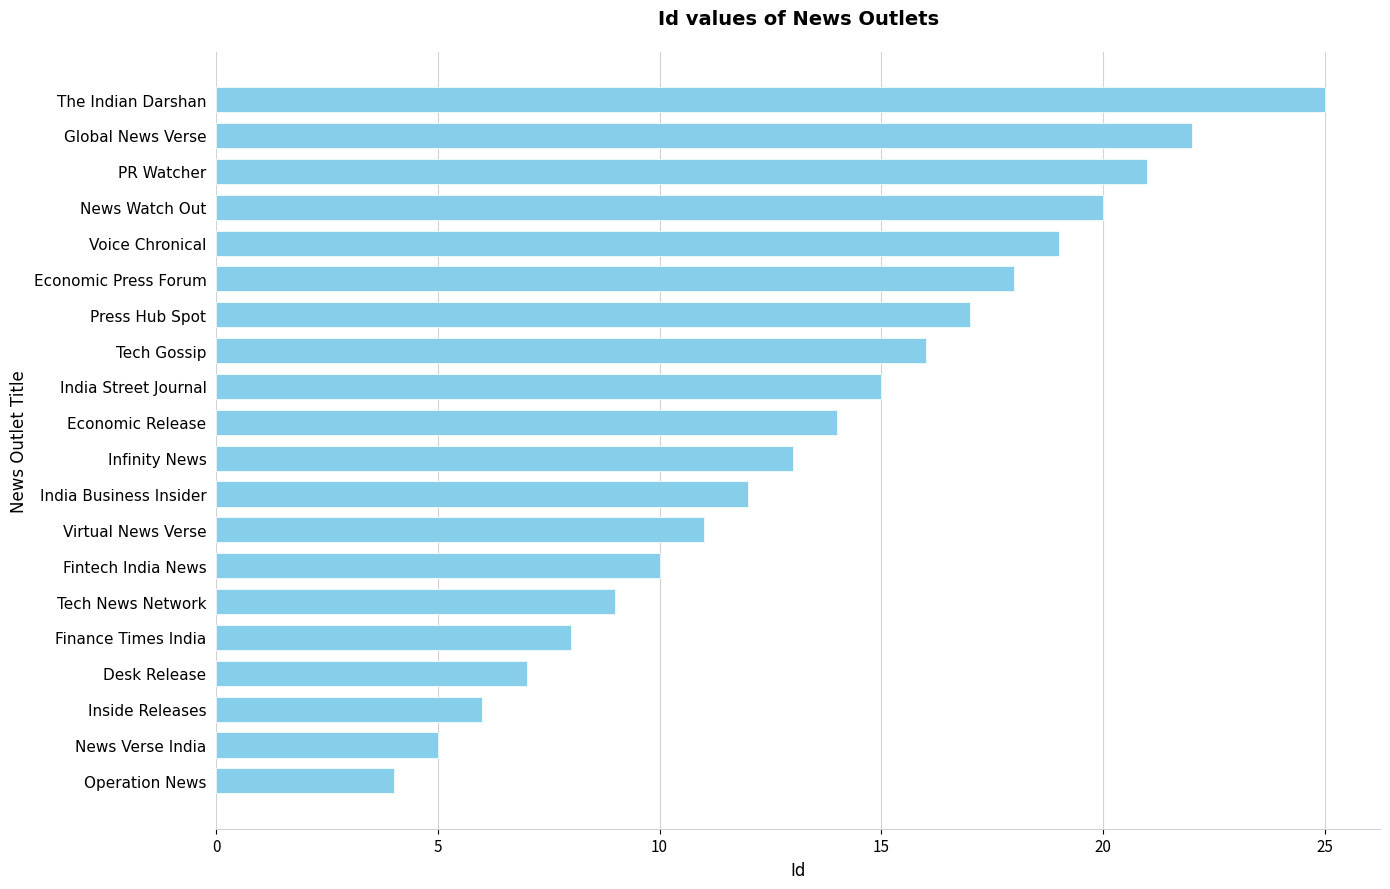

What is the maximum value shown in the chart?

25